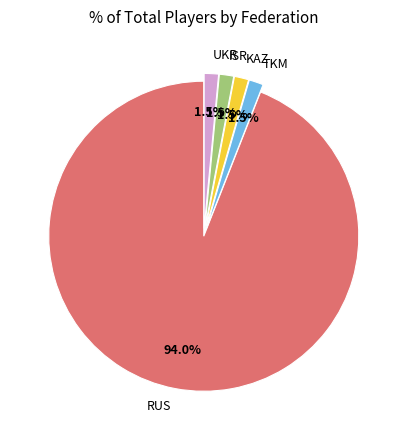

Which category has the biggest portion of the pie?

RUS